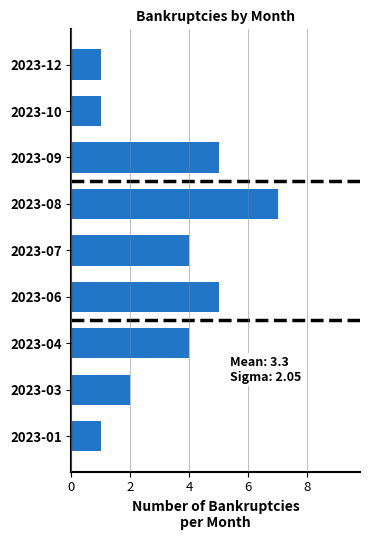

What is the average value?

3